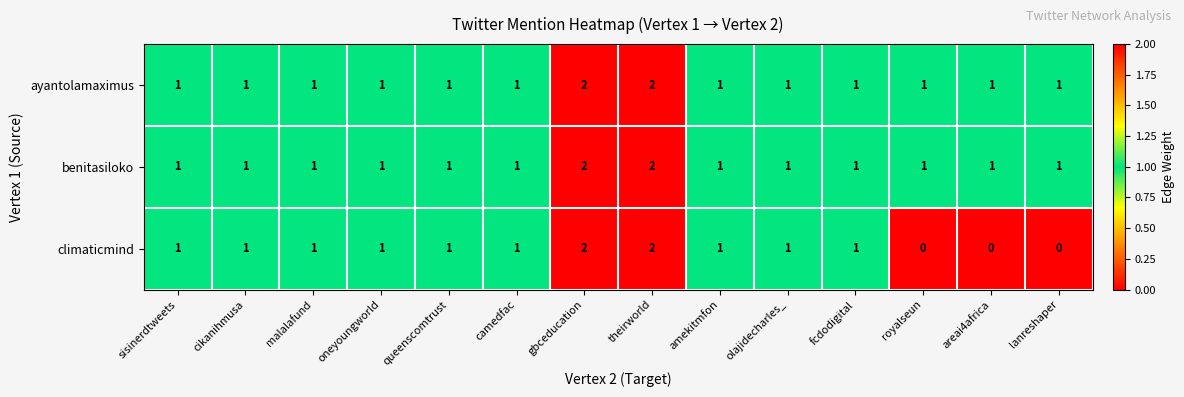

At how many categories does at least one series exceed 0?

14